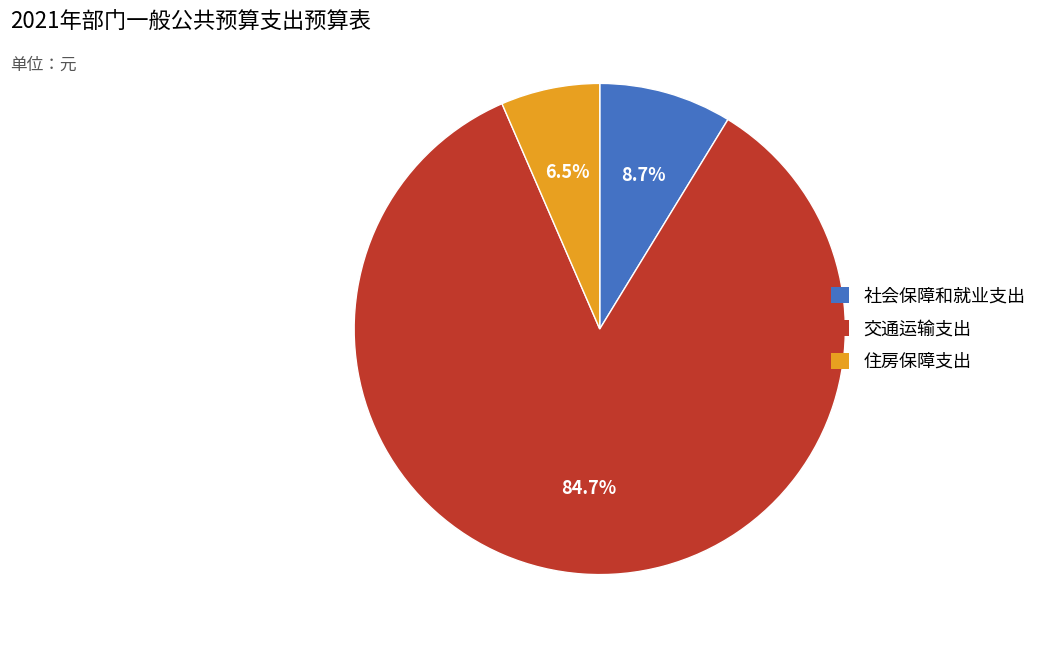

What is the largest slice in the pie chart?

交通运输支出